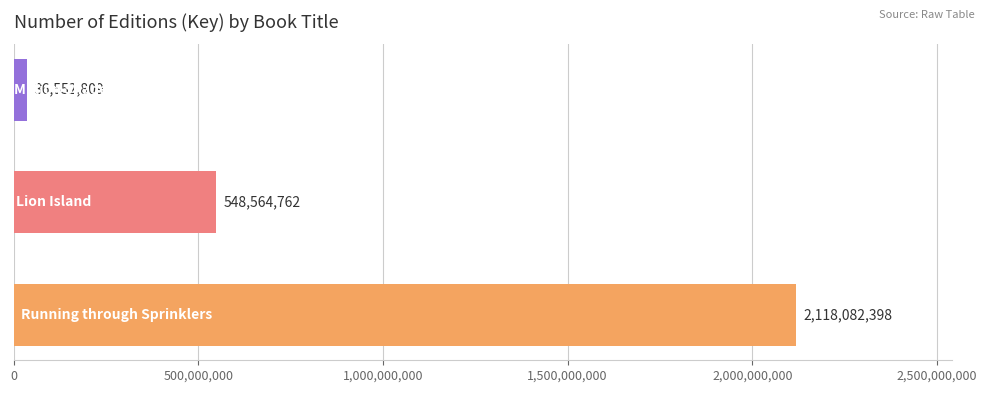

What is the difference between the maximum and second lowest values?

1569517636